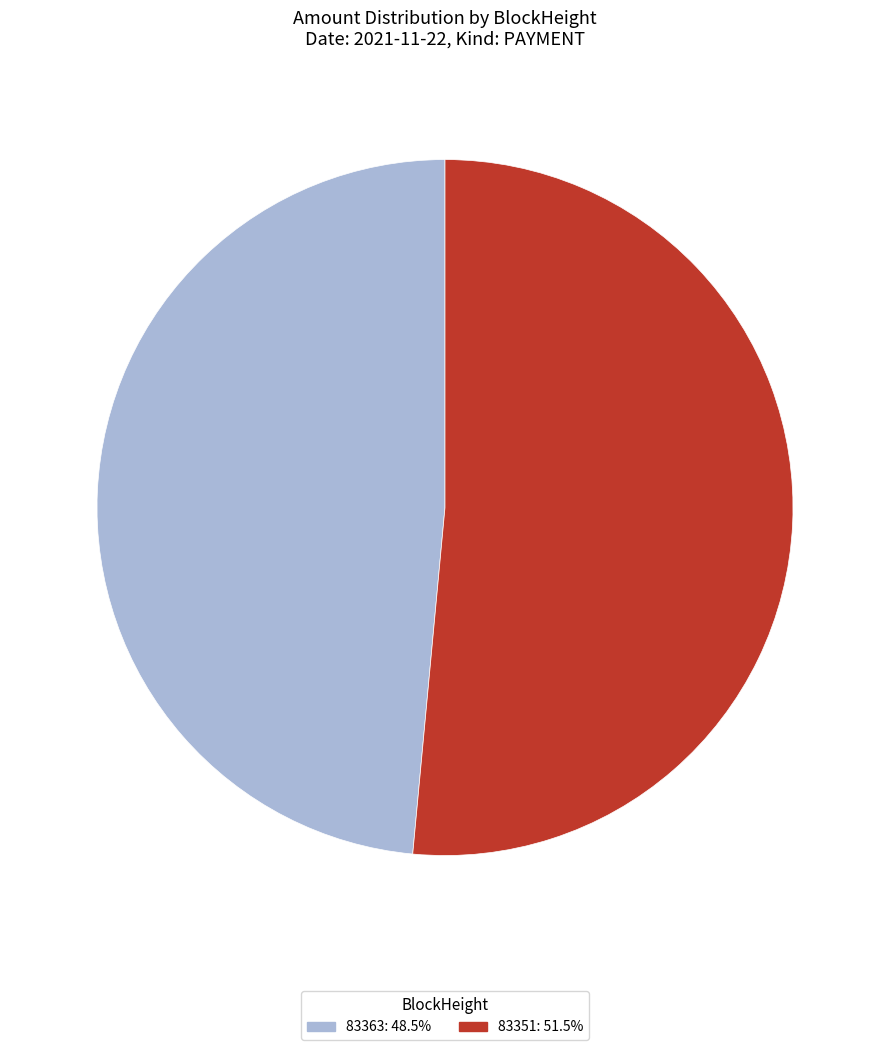

Approximately how many times larger is the value at 83363: 48.5% compared to 83351: 51.5%?

0.9